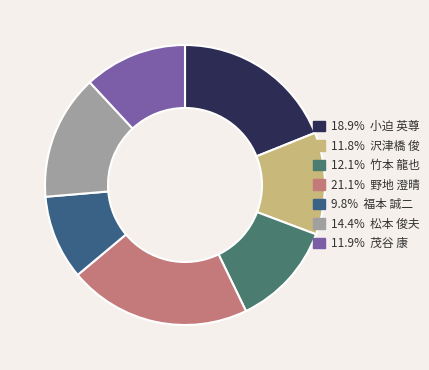

Does any single category account for the majority?

No